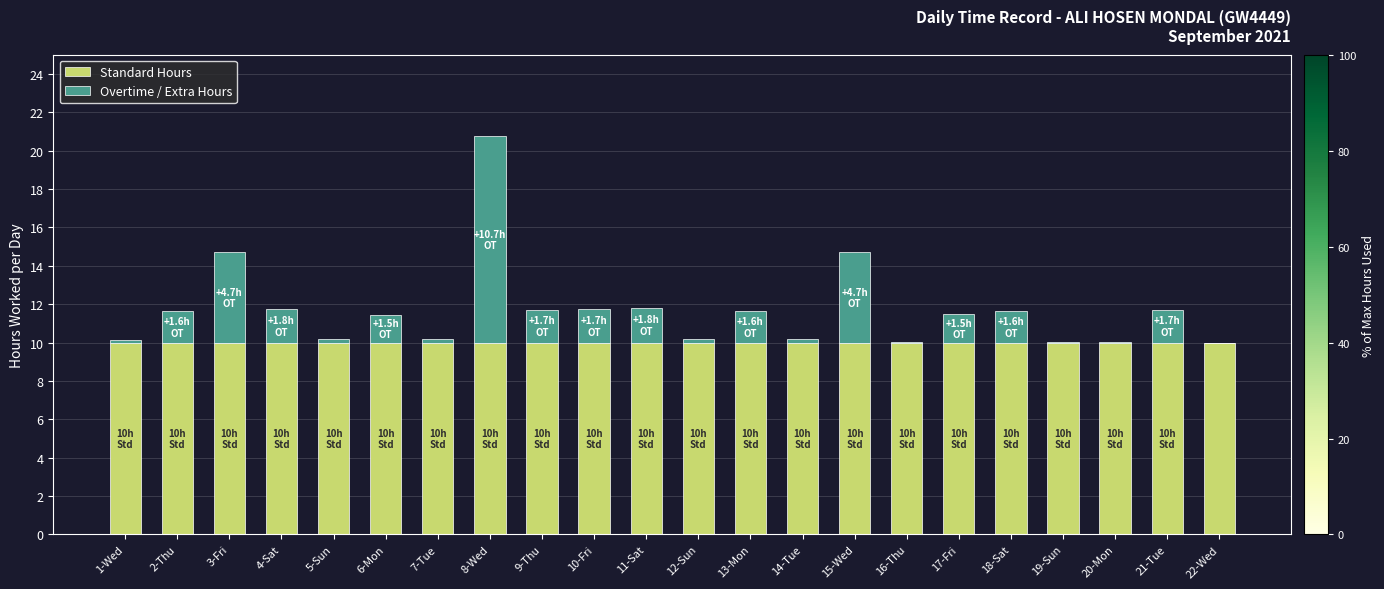

What is the total value across all series at 13-Mon?

11.6